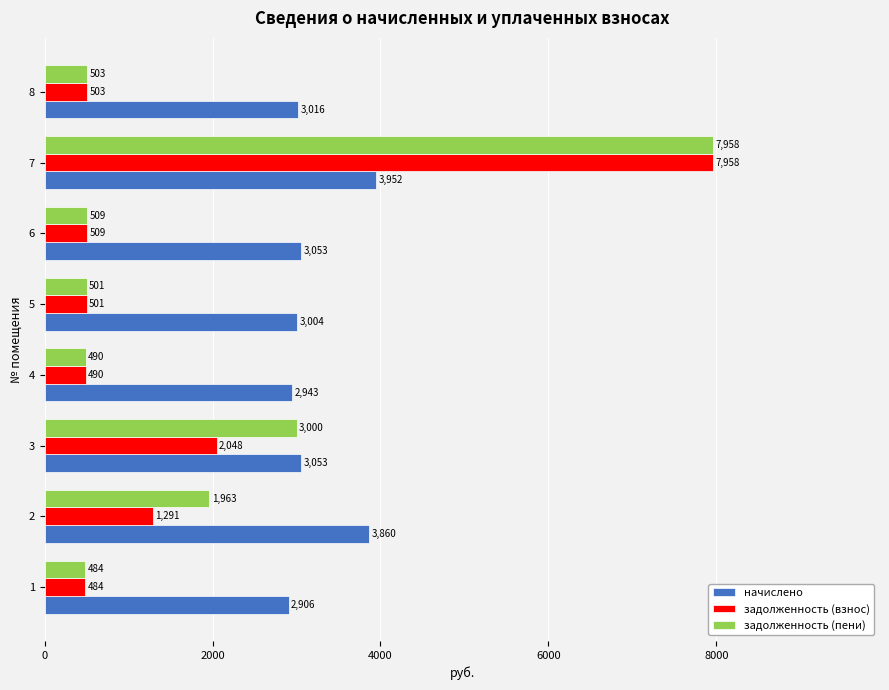

Rank the categories by задолженность (взнос) value from highest to lowest.

7, 3, 2, 6, 8, 5, 4, 1